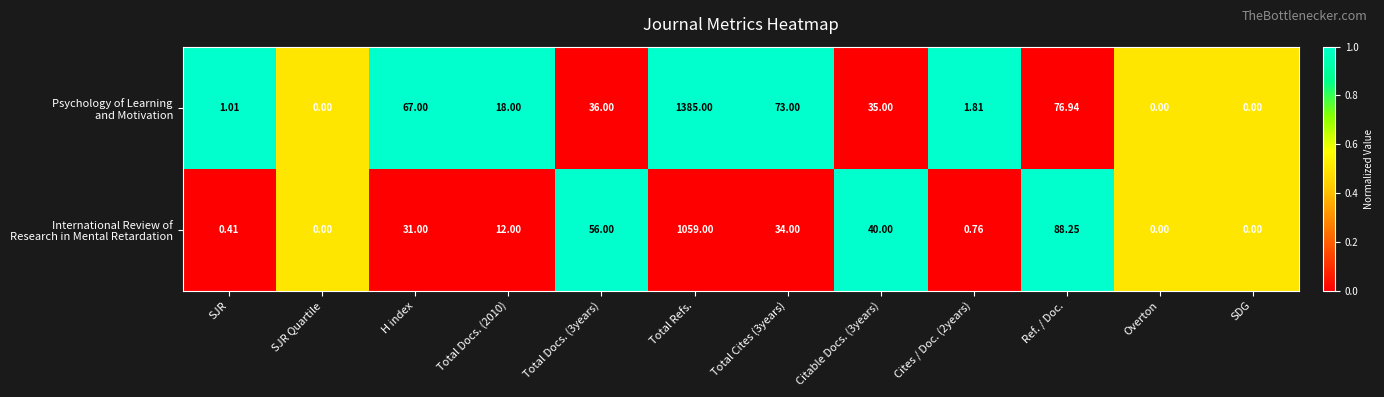

What is the spread (max minus min) of values at H index?

36.0